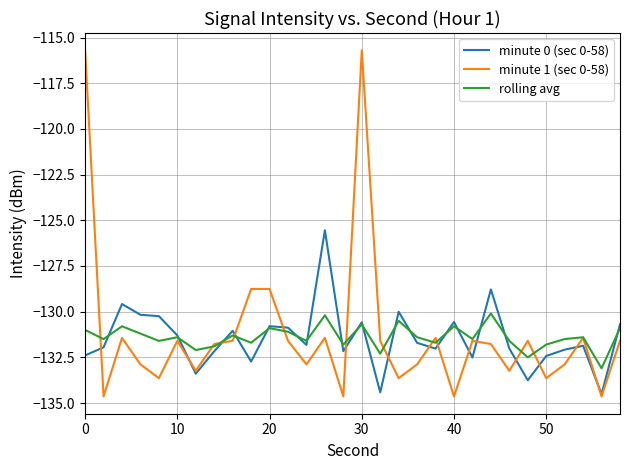

Which series has the widest spread of values?

minute 1 (sec 0-58)